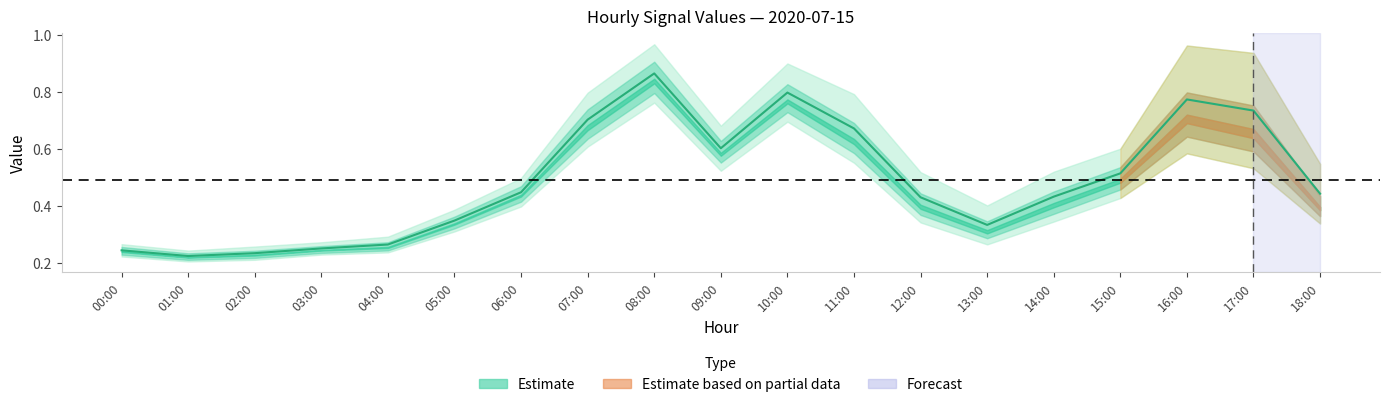

Which category has the highest value across all series?

08:00